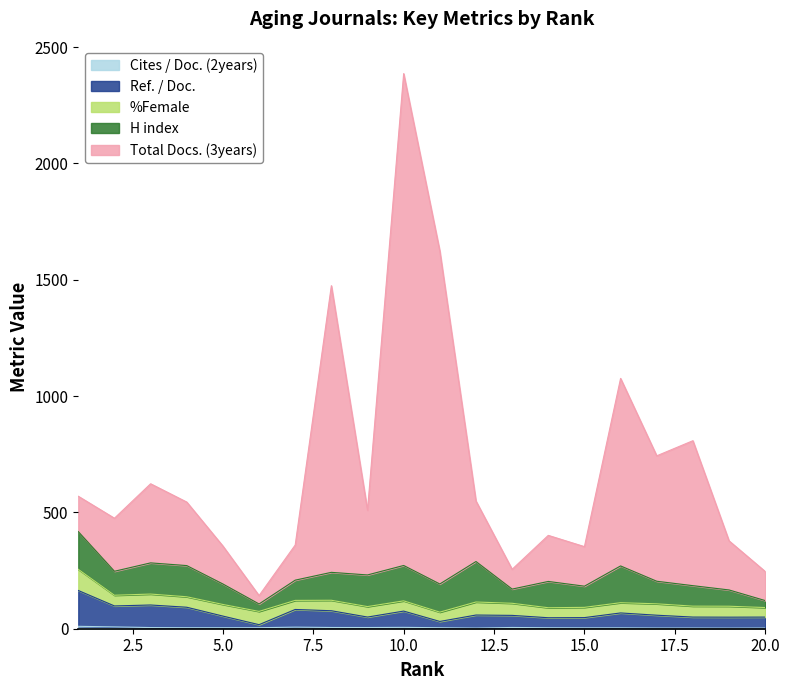

How many data points in Ref. / Doc. are less than 58?

10